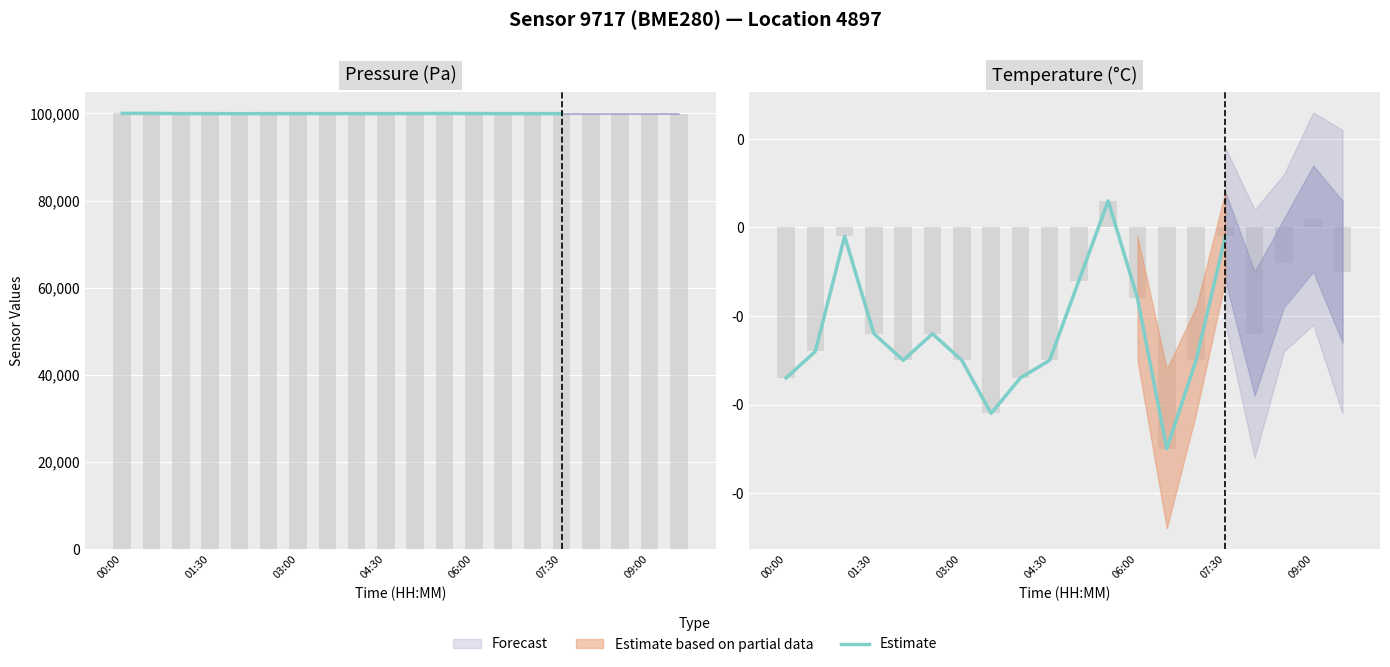

Where does the data first go above 0?

11